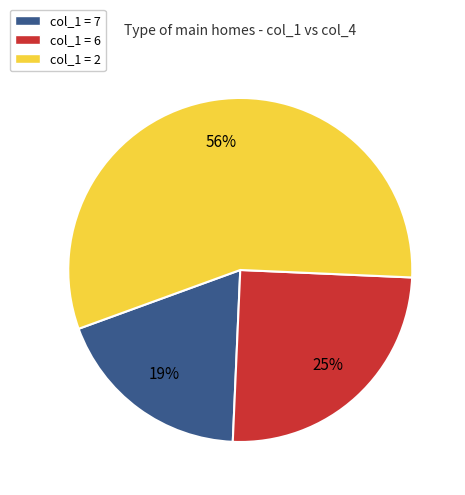

What is the smallest slice in the pie chart?

col_1 = 7